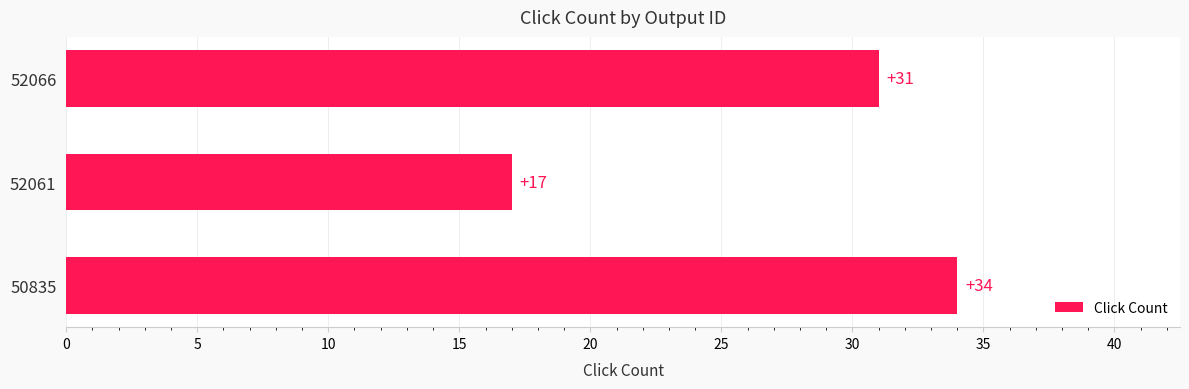

Reading bottom to top, extract all data points from this chart.

34	17	31